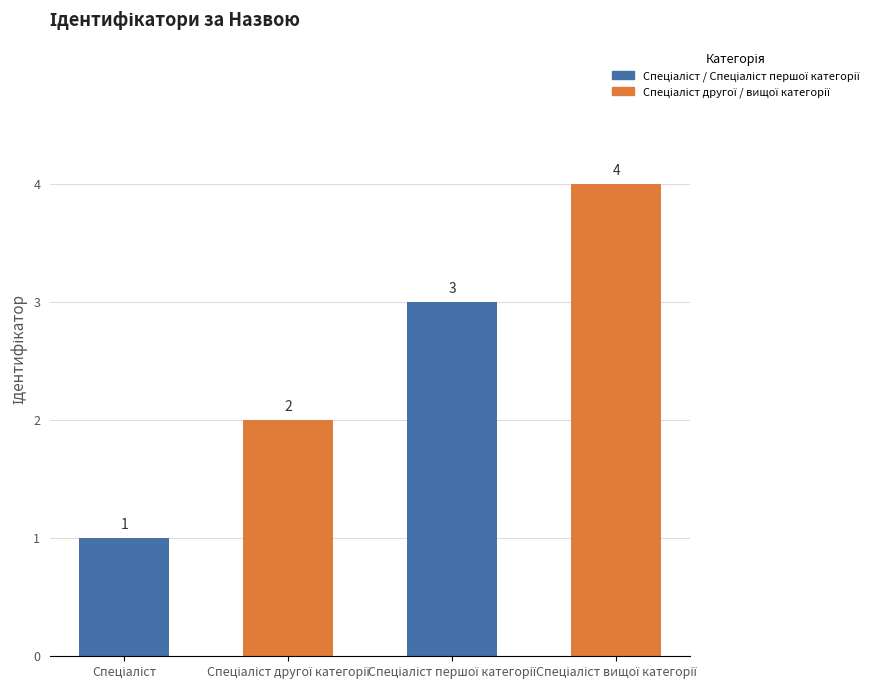

Count the values in the range 2 to 4.

3